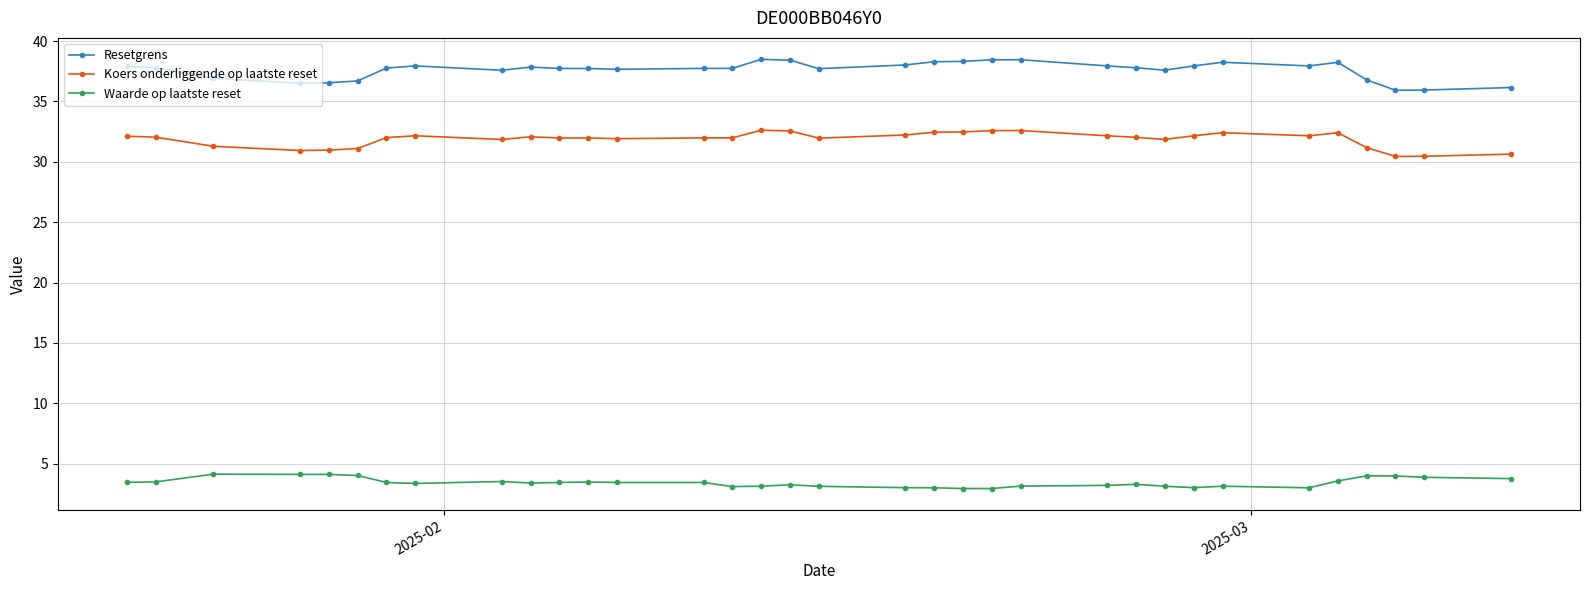

Which series has the largest total across all categories?

Resetgrens